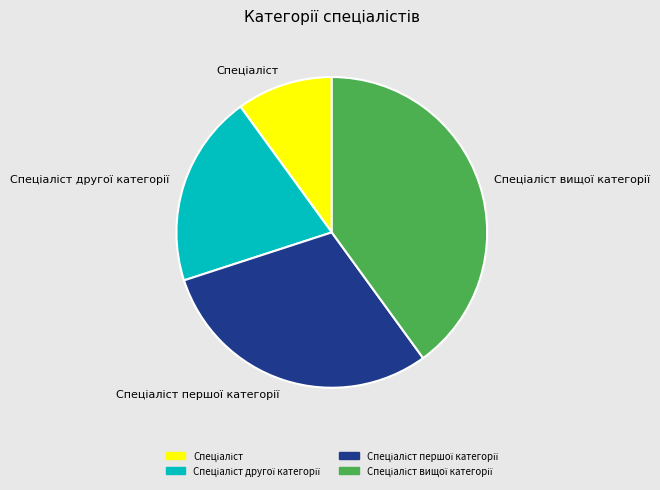

Is there a majority slice in this chart?

No